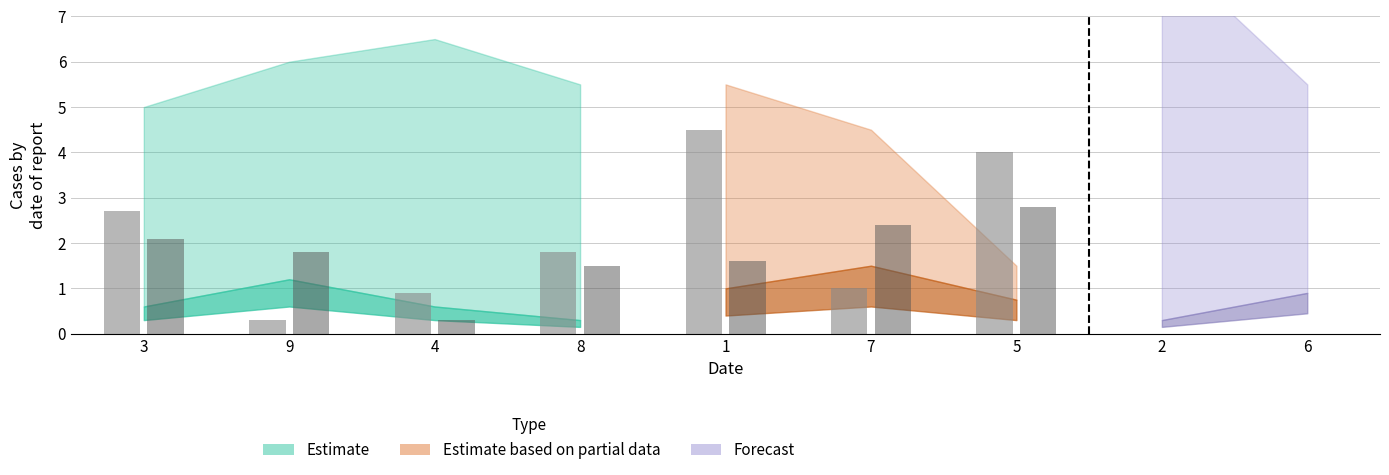

What position from the right is 7?

4